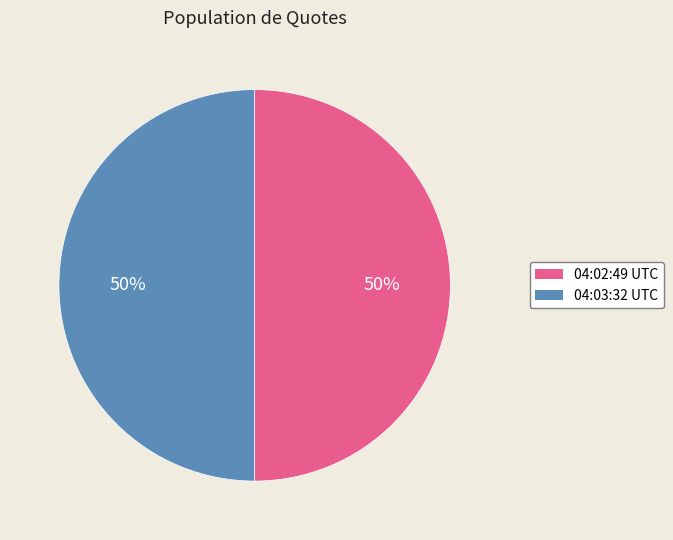

To the nearest percent, what is the average slice percentage?

50%